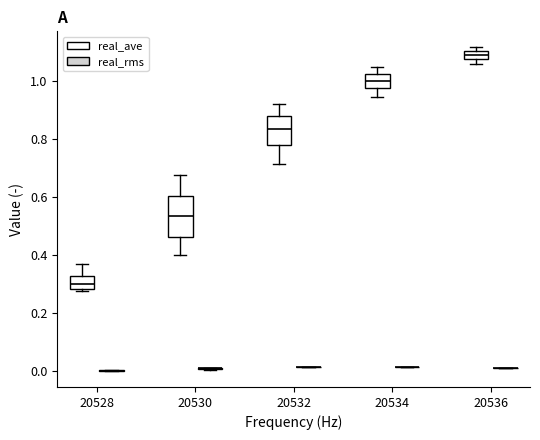

Where does the upper whisker of the box for 20534 (real_ave) end on the y-axis? The values are not printed on the chart, so give them approximately, as read against the axis.

1.04